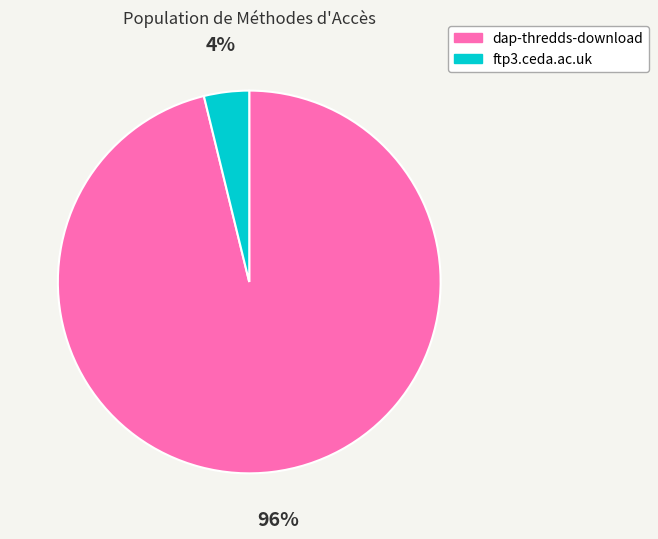

Rank the categories by value from lowest to highest.

ftp3.ceda.ac.uk, dap-thredds-download